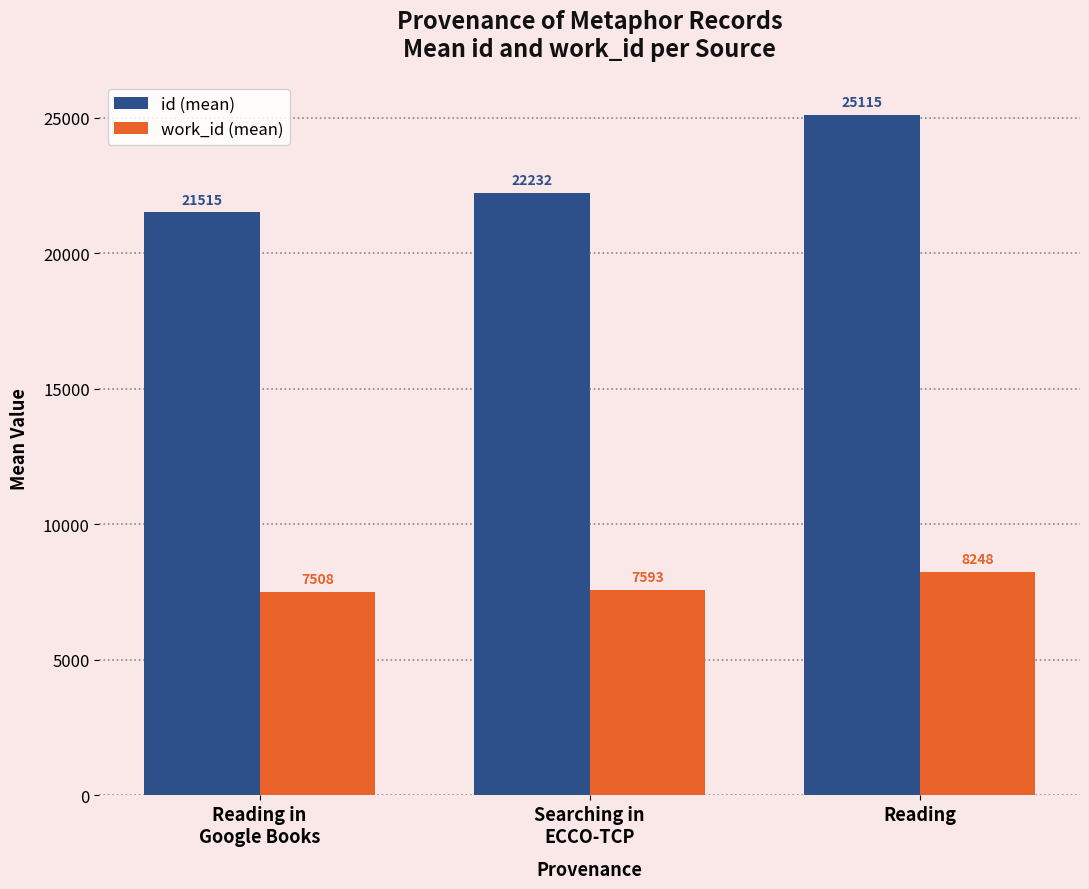

At which label is work_id (mean) closest to 7878?

Searching in
ECCO-TCP